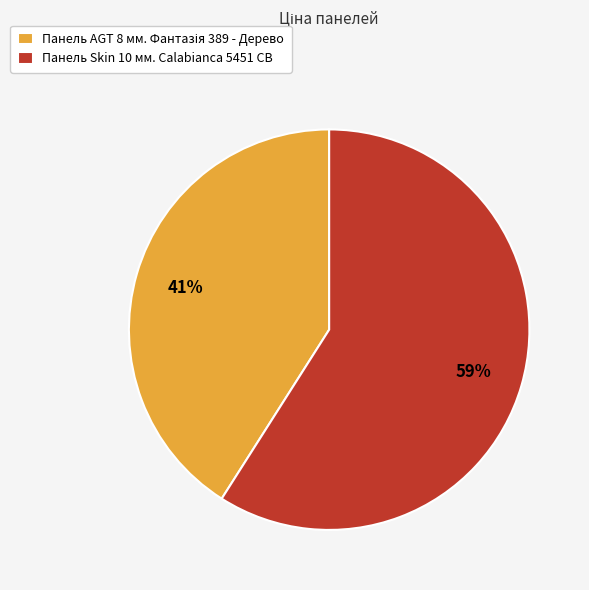

What percentage is the Панель Skin 10 мм. Calabianca 5451 CB slice, to the nearest percent?

59%